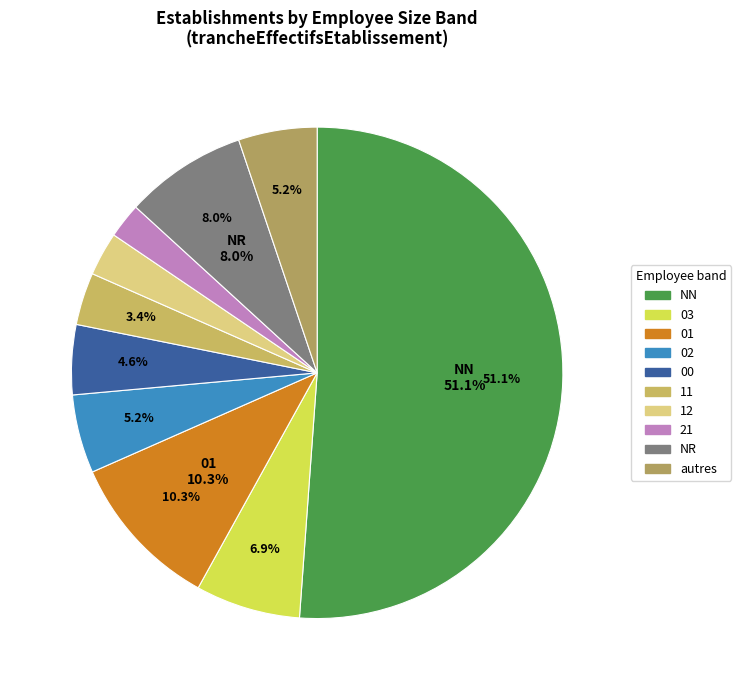

Which series has the widest spread of values?

trancheEffectifsEtablissement